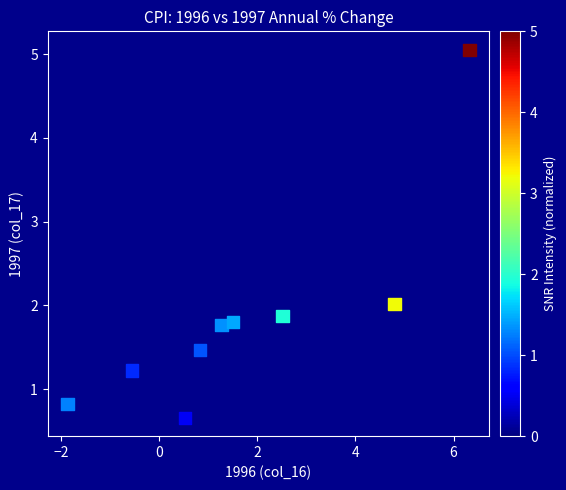

What is the average Y value?

1.9